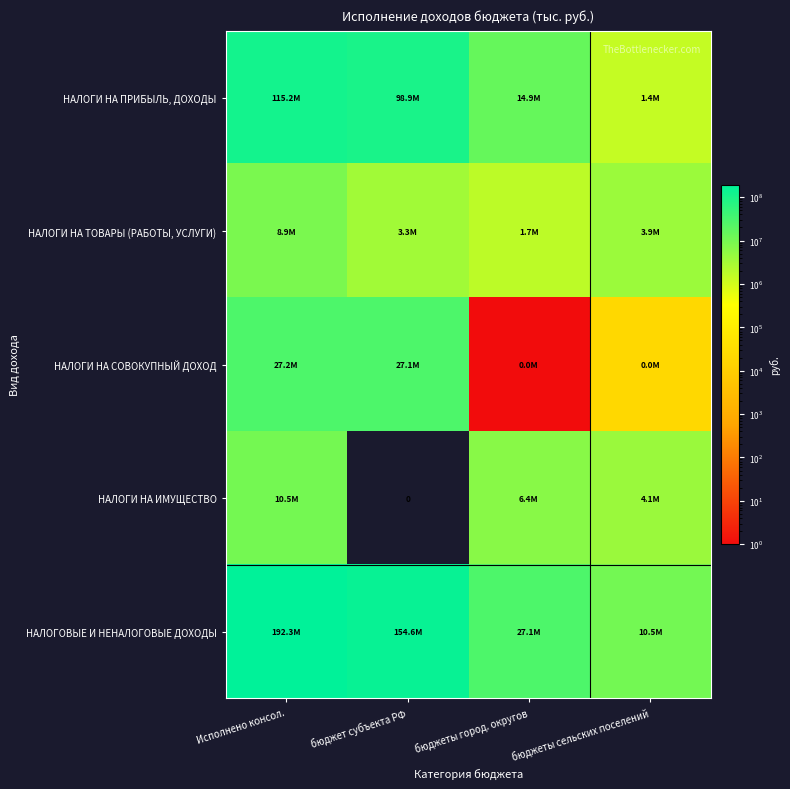

Rank the series by their maximum value, from lowest to highest.

НАЛОГИ НА ТОВАРЫ (РАБОТЫ, УСЛУГИ), НАЛОГИ НА ИМУЩЕСТВО, НАЛОГИ НА СОВОКУПНЫЙ ДОХОД, НАЛОГИ НА ПРИБЫЛЬ, ДОХОДЫ, НАЛОГОВЫЕ И НЕНАЛОГОВЫЕ ДОХОДЫ